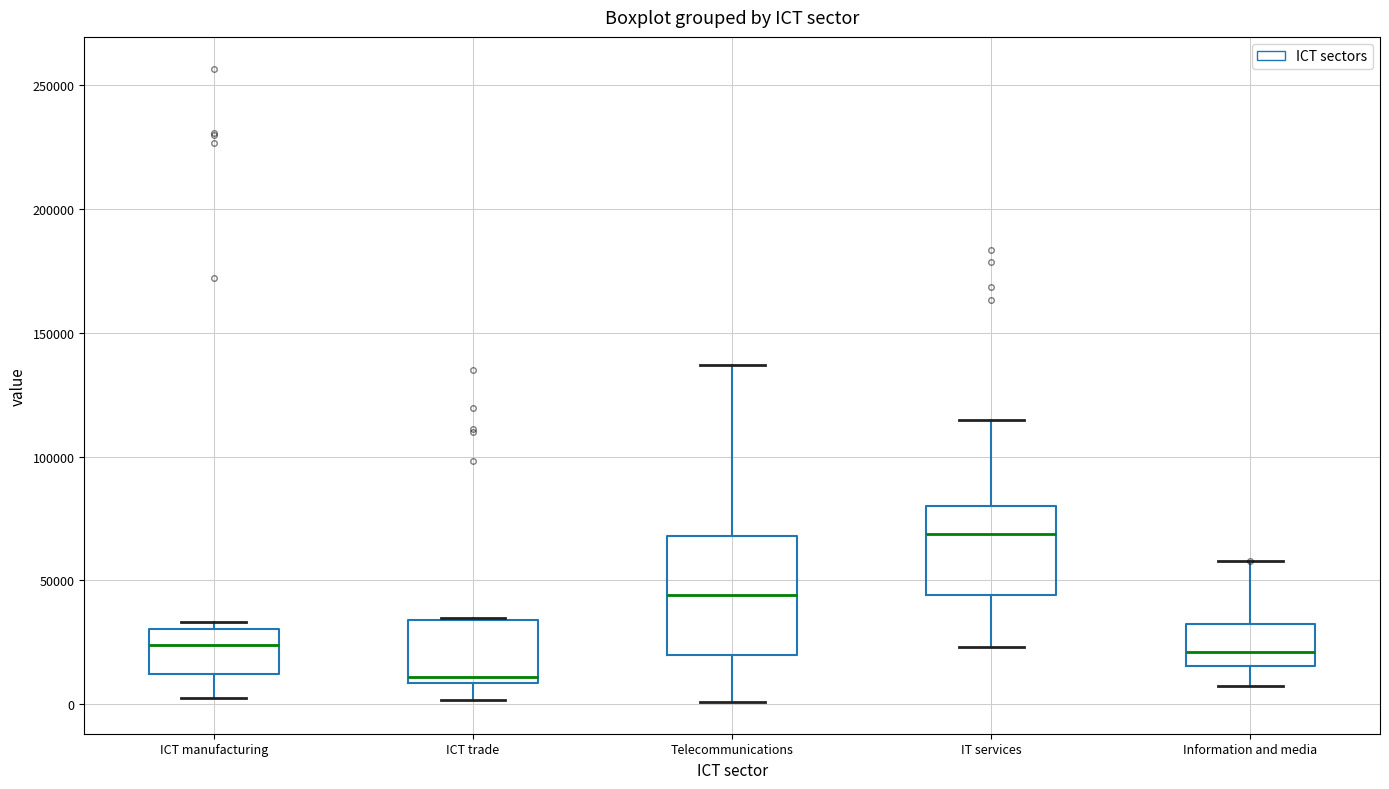

Reading left to right, read every box against the y-axis: the position of its median line, the range the box covers, and the ends of its whiskers. The values are not printed on the chart, so give them approximately, as read against the axis.

ICT manufacturing: median 25000, box 10000 to 30000, whiskers 5000 to 35000
ICT trade: median 10000 (just above the box's lower edge), box 10000 to 35000, whiskers 0 to 35000
Telecommunications: median 45000, box 20000 to 70000, whiskers 0 to 135000
IT services: median 70000, box 45000 to 80000, whiskers 25000 to 115000
Information and media: median 20000, box 15000 to 30000, whiskers 5000 to 60000